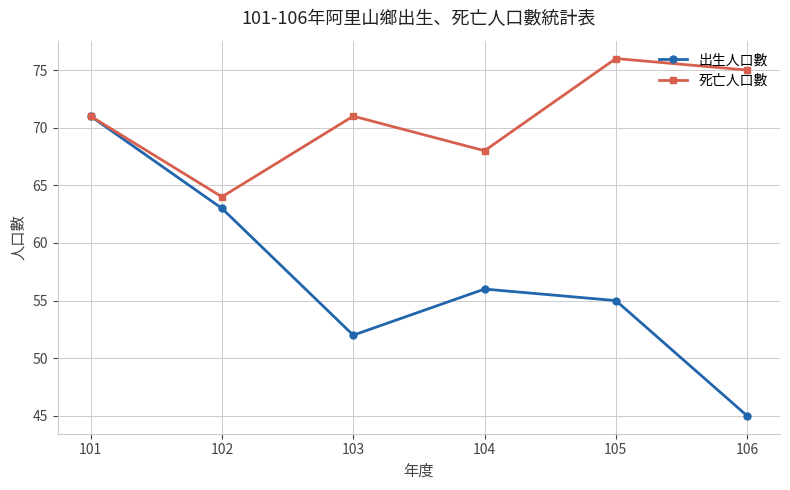

Which series changed the most between 102 and 104?

出生人口數